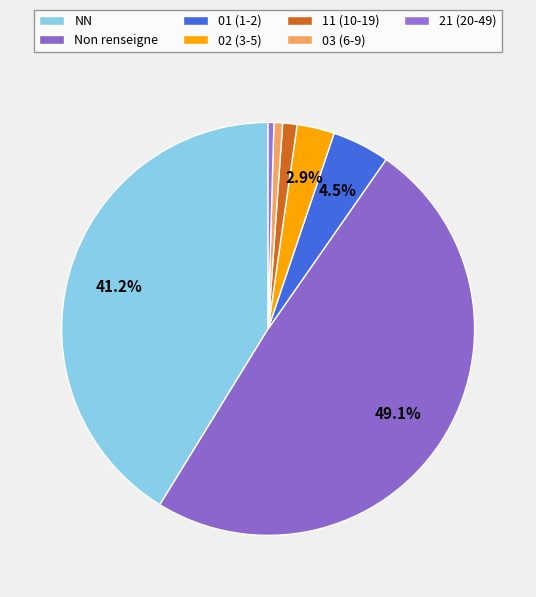

To the nearest percent, what is the difference between the largest and smallest slice percentages?

49%